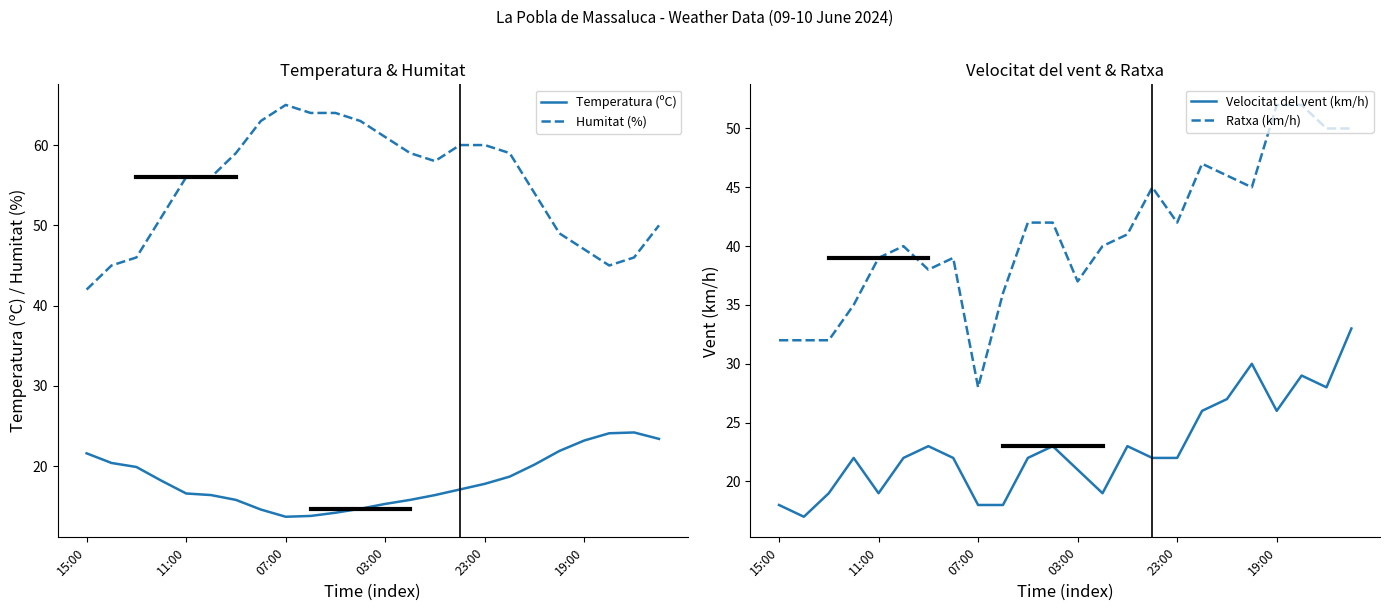

What is the maximum value for Temperatura (ºC)?

24.2